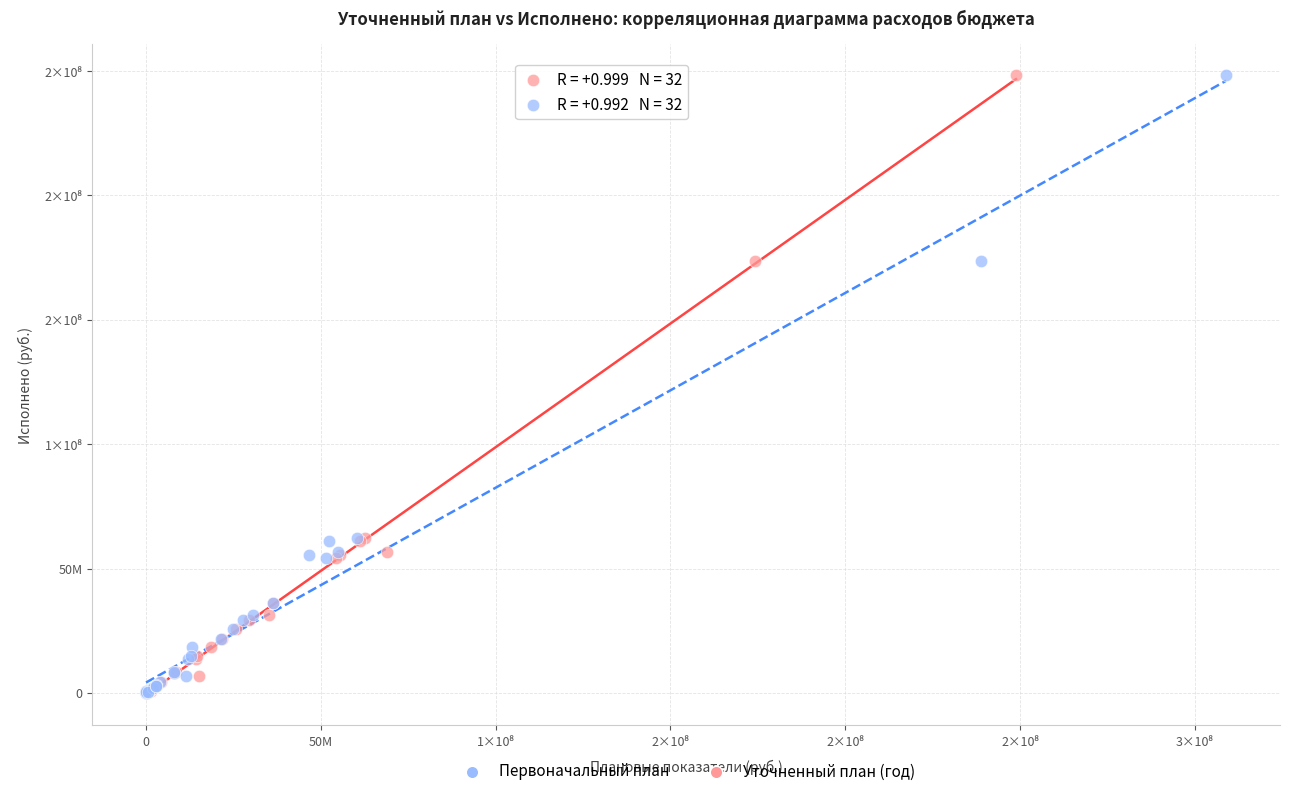

What are all the series names shown in the legend?

Первоначальный план, Уточненный план (год)